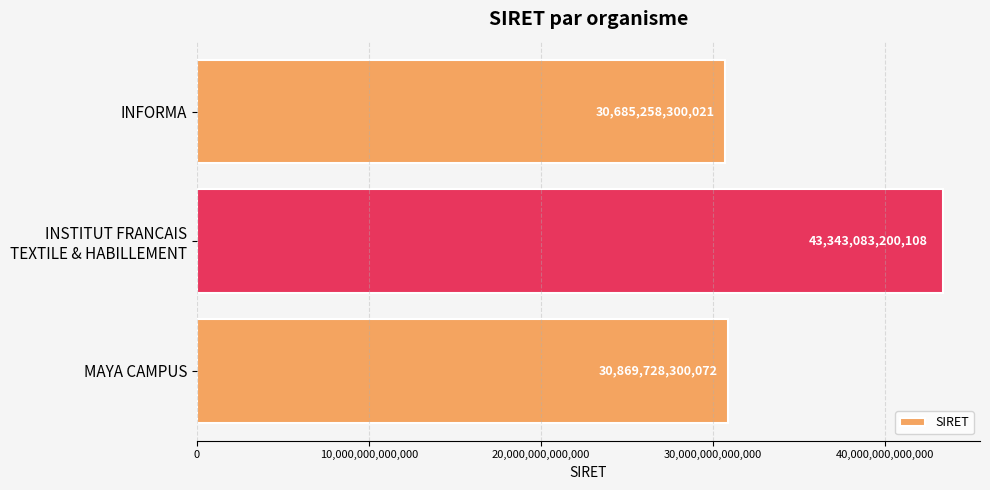

Is it true that the value at INFORMA is 42864460137093?

False